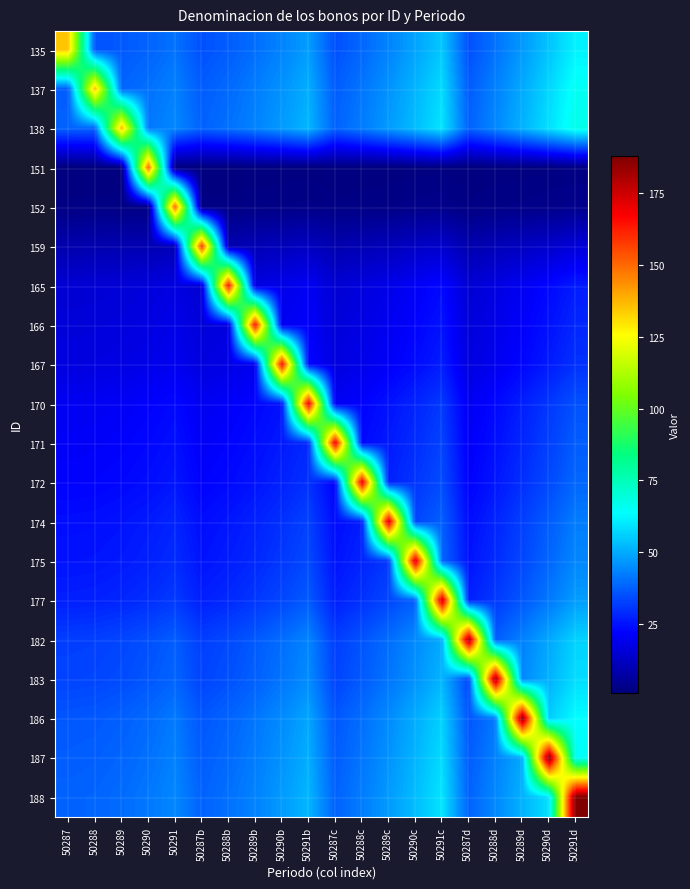

Rank the series at 50291 from highest to lowest value.

152, 138, 188, 137, 187, 186, 135, 183, 182, 177, 175, 174, 172, 171, 170, 167, 166, 165, 159, 151